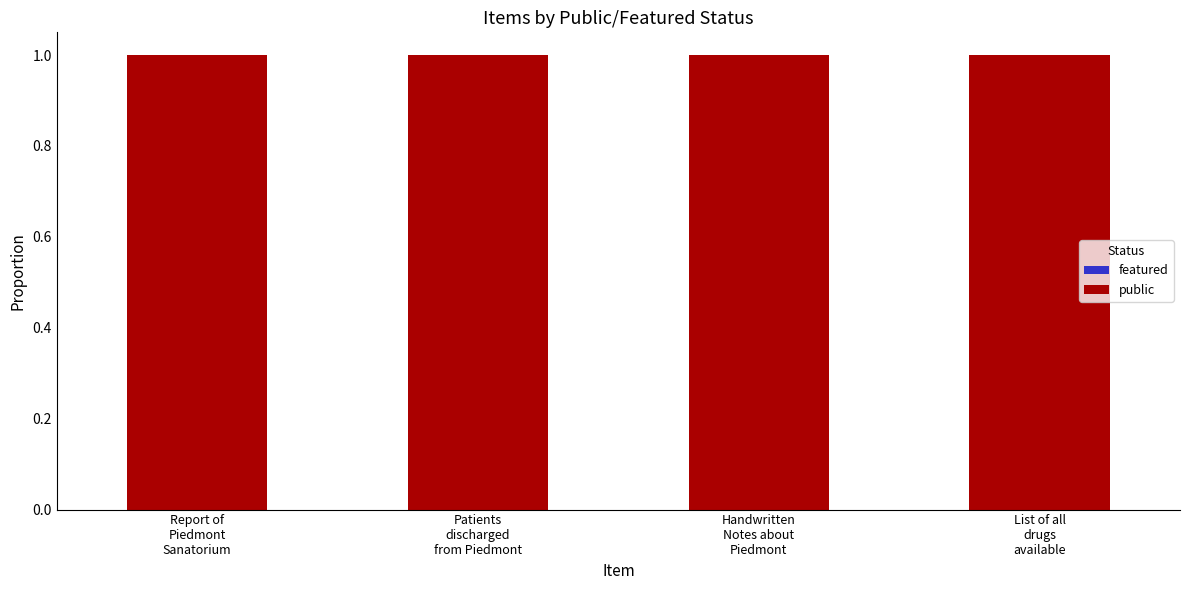

The featured series shows 0.0 at Report of
Piedmont
Sanatorium. True or false?

True